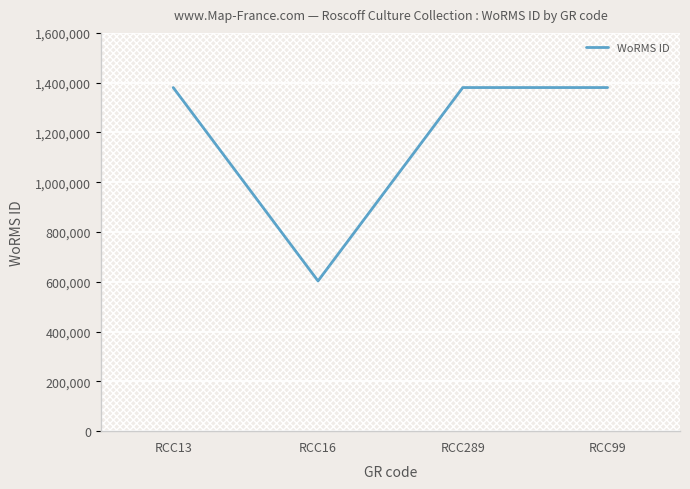

Reading left to right, extract all data points from this chart.

RCC13=1380402	RCC16=603429	RCC289=1380402	RCC99=1380402